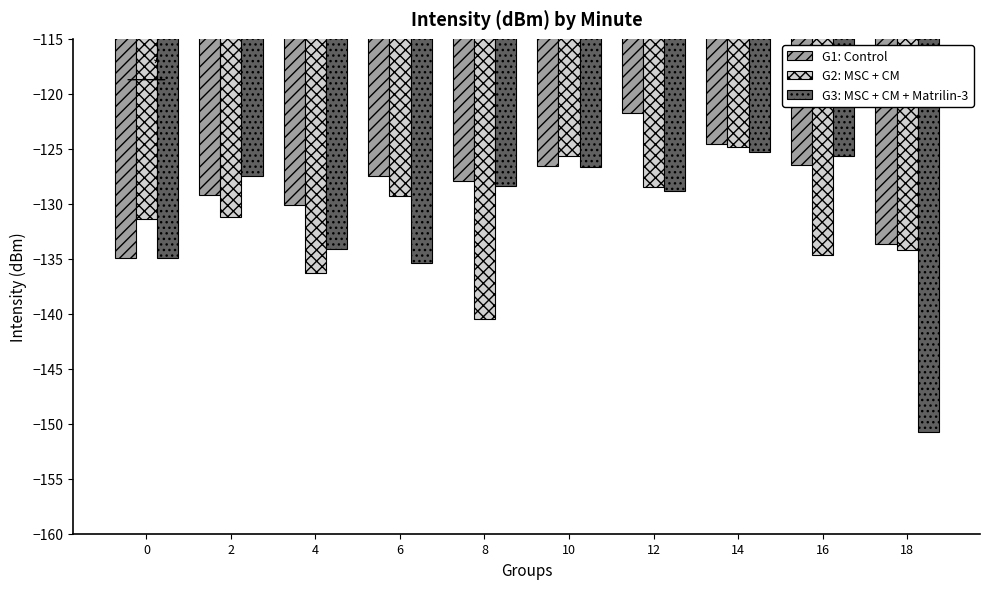

True or false: G1: Control has a value of -206.0 at 8.

False